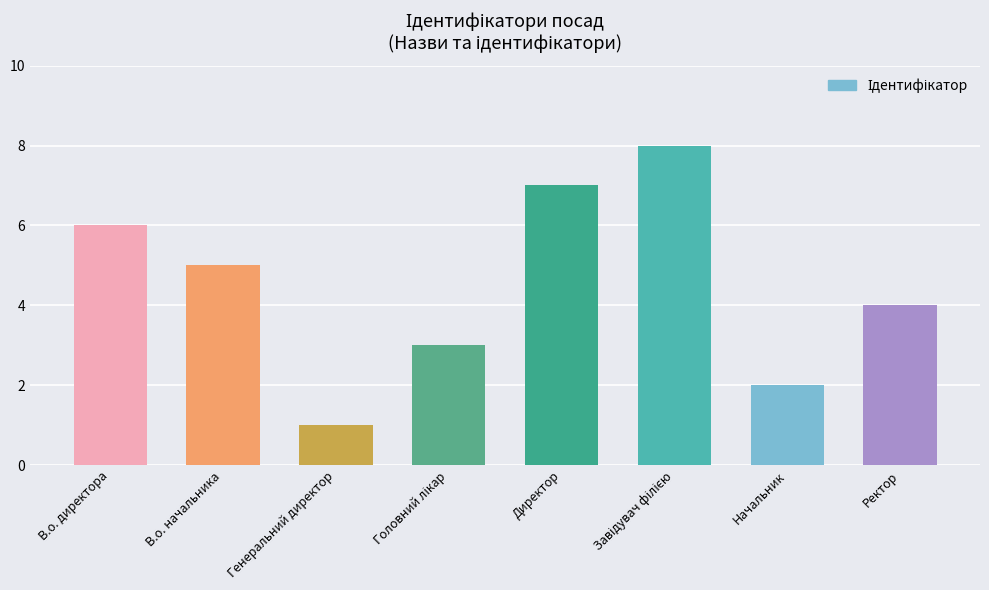

Reading left to right, list all the values displayed in this chart.

6	5	1	3	7	8	2	4